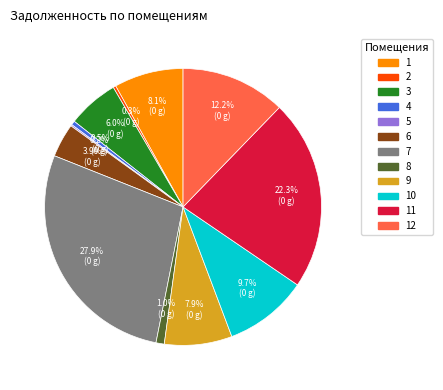

Does any single category account for the majority?

No